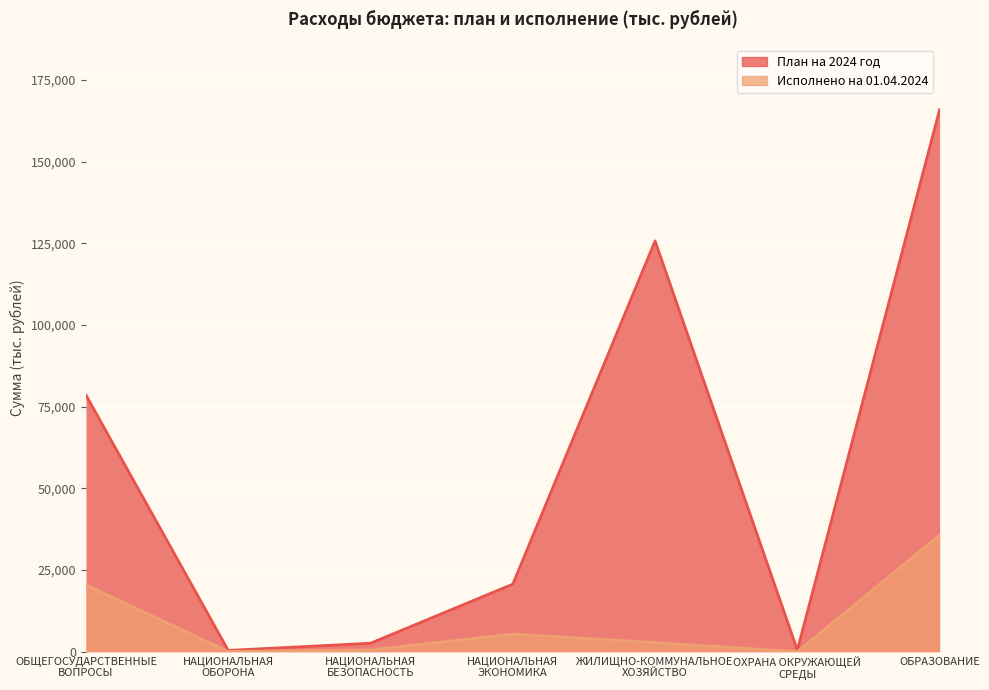

True or false: План на 2024 год and Исполнено на 01.04.2024 cross at least once.

False